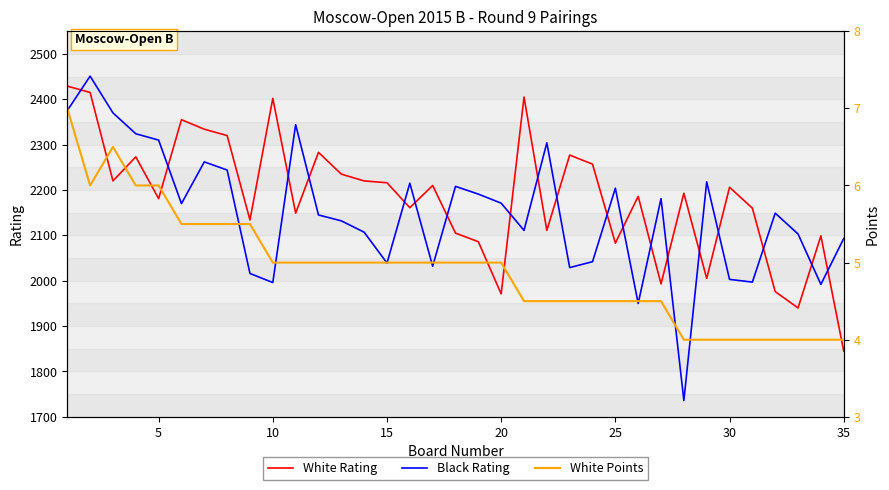

What is the maximum value shown in the chart?

2451.0